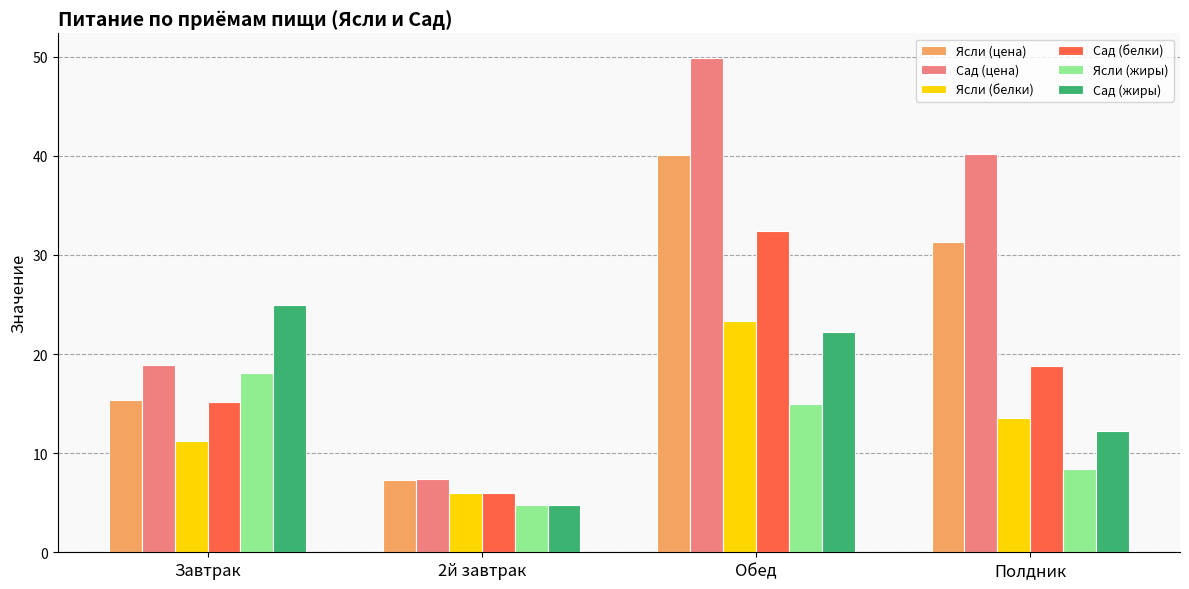

What is the highest value of the Ясли (белки) series?

23.3